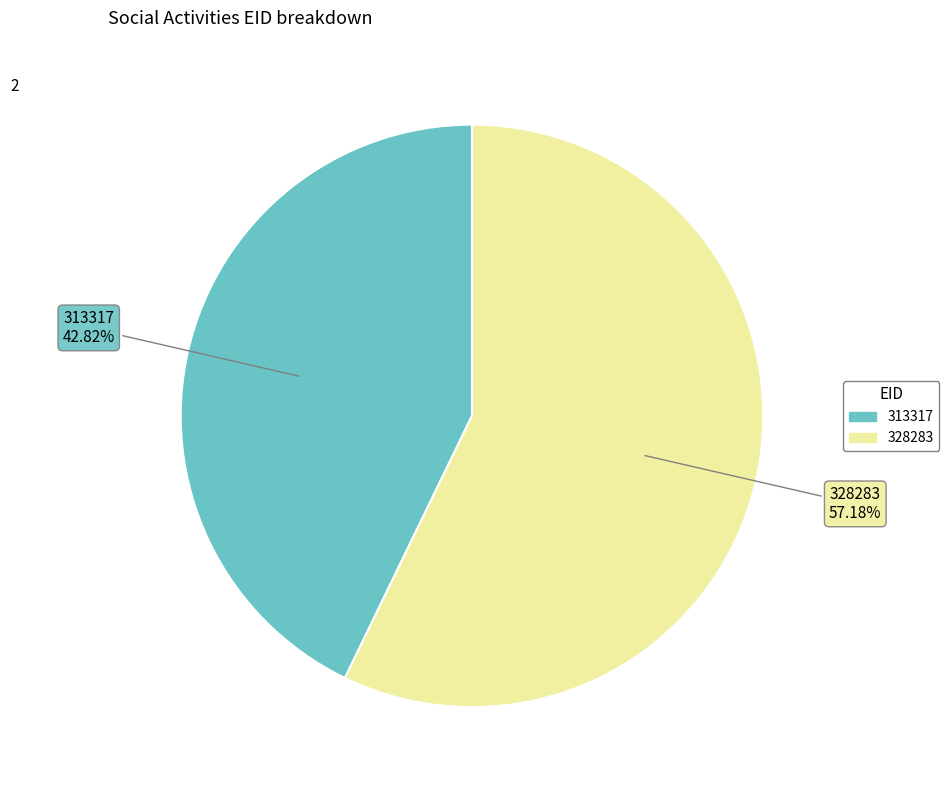

What is the majority slice?

328283